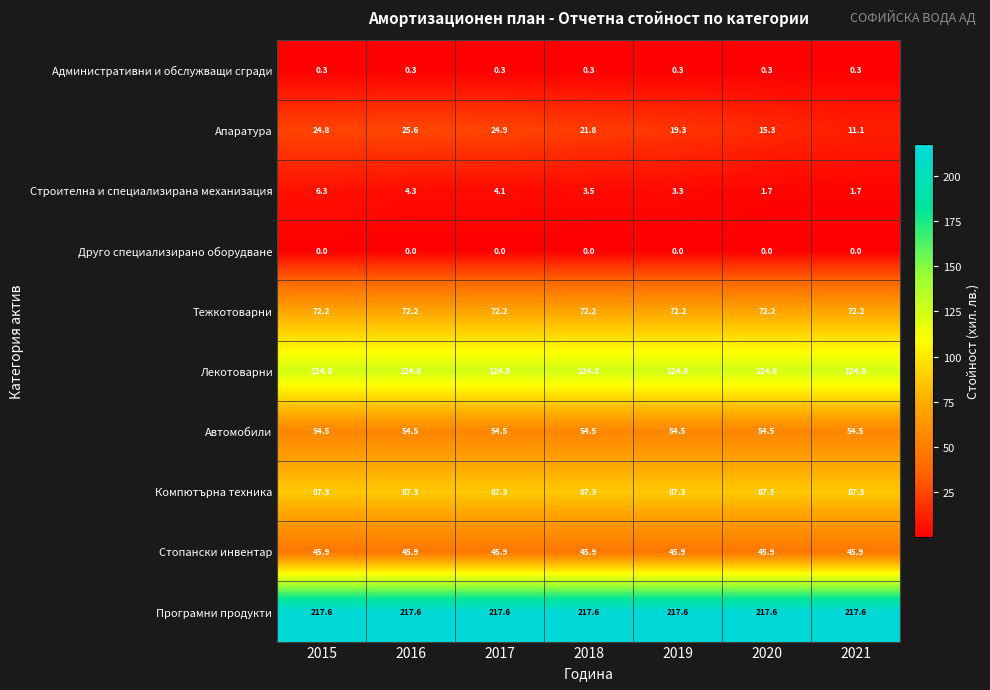

At 2020, list the series in order from smallest to largest.

Друго специализирано оборудване, Административни и обслужващи сгради, Строителна и специализирана механизация, Апаратура, Стопански инвентар, Автомобили, Тежкотоварни, Компютърна техника, Лекотоварни, Програмни продукти